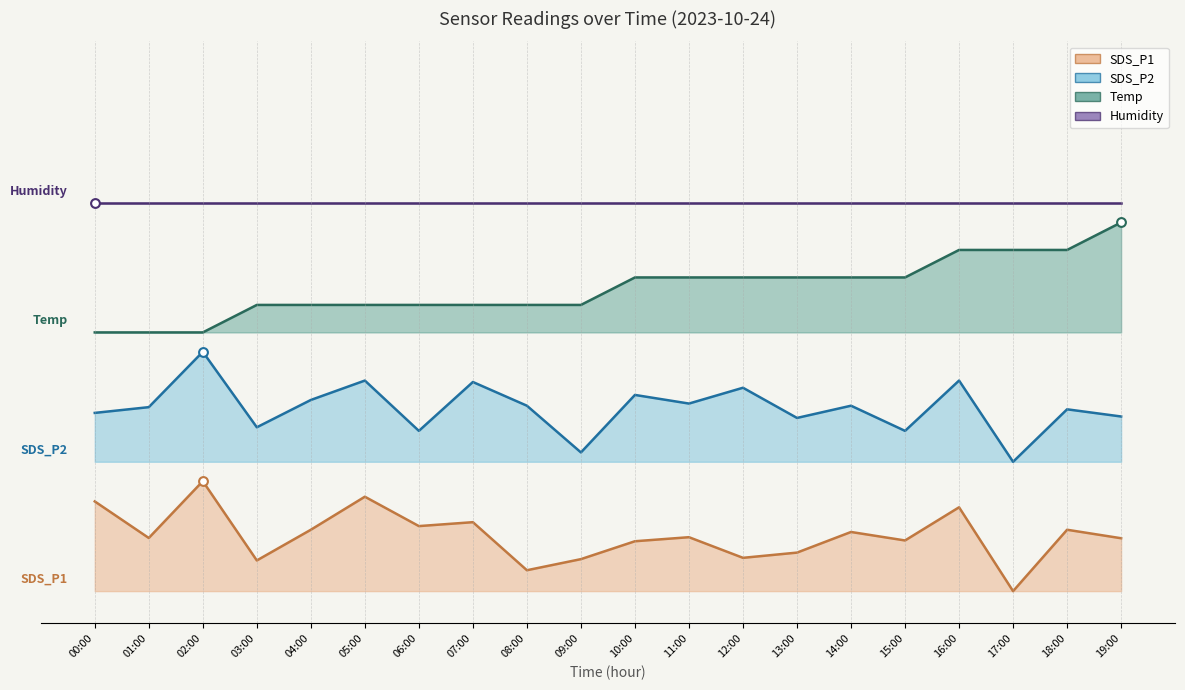

Which series reaches the maximum Y coordinate?

Temp